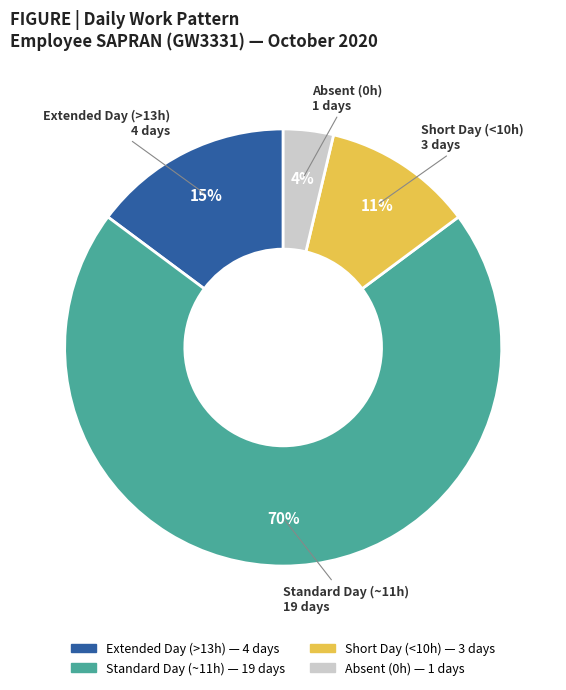

Rank the categories by value from highest to lowest.

Standard Day (~11h), Extended Day (>13h), Short Day (<10h), Absent (0h)